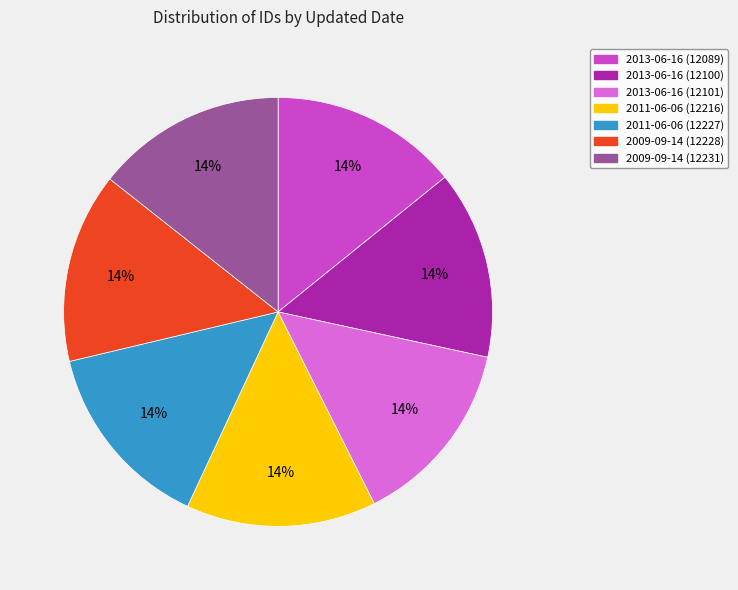

To the nearest percent, what portion does 2011-06-06 (12227) represent?

14%